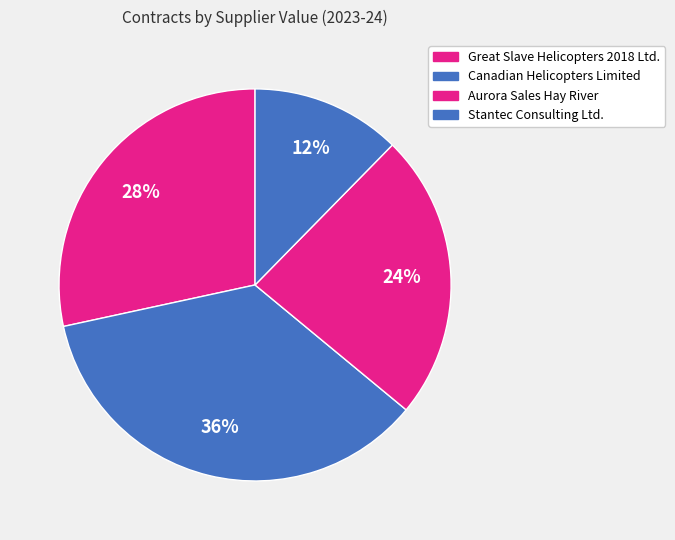

How many slices are in this pie chart?

4